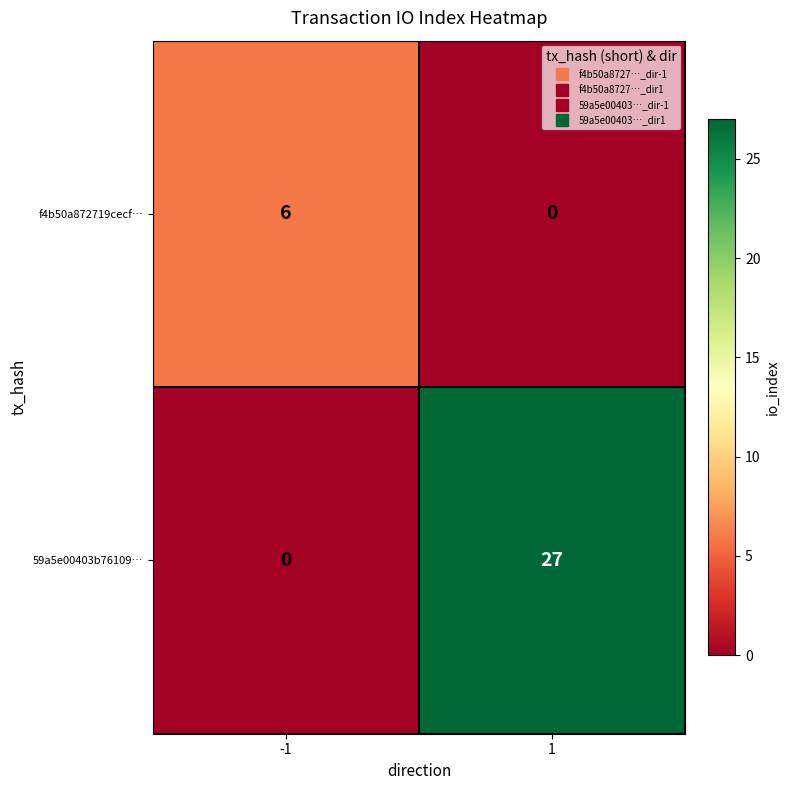

How many values in f4b50a872719cecf… are above zero?

1